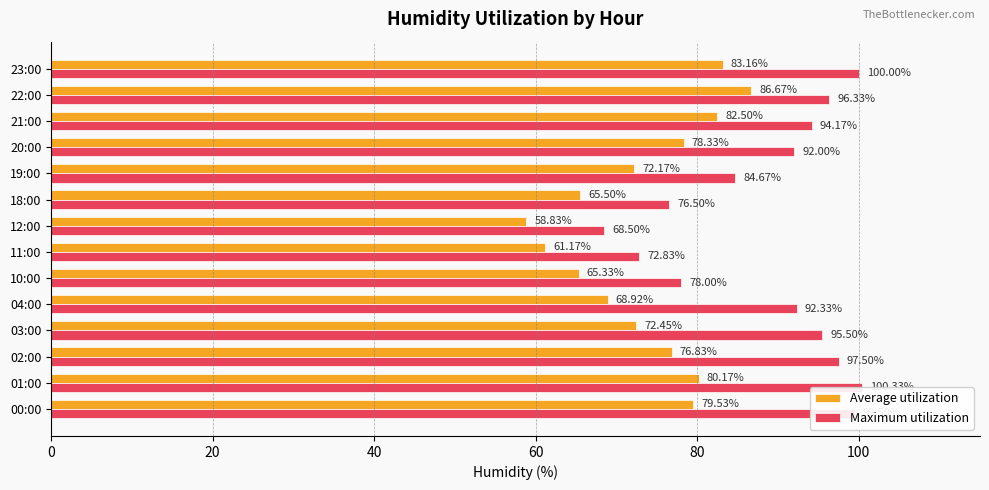

Rank the series at 19:00 from lowest to highest value.

Average utilization, Maximum utilization